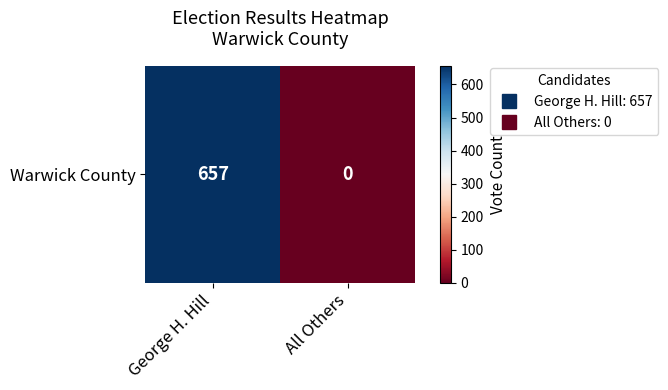

Between All Others and George H. Hill, which is larger?

George H. Hill